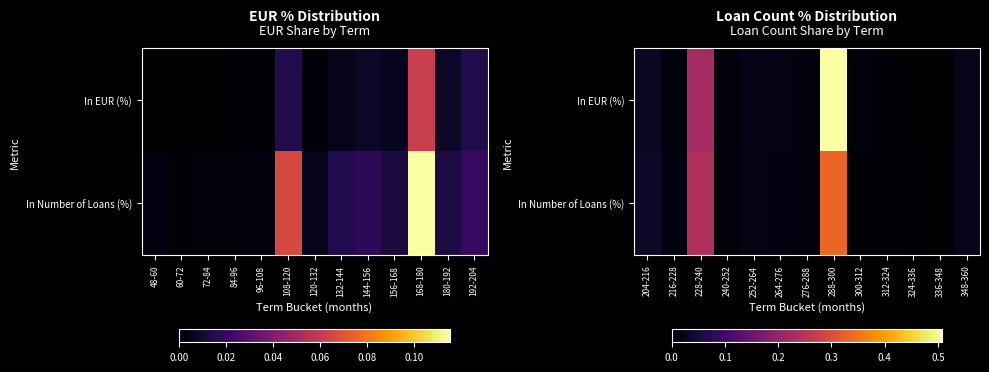

What is the greatest value displayed?

0.5